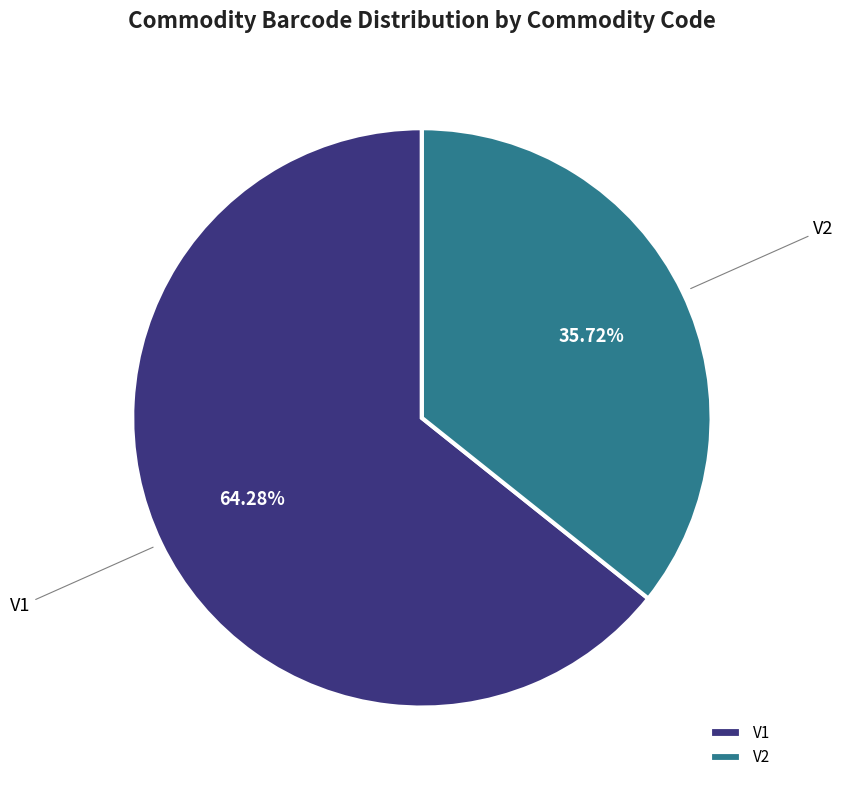

To the nearest percent, what is the combined percentage of V1 and V2?

100%